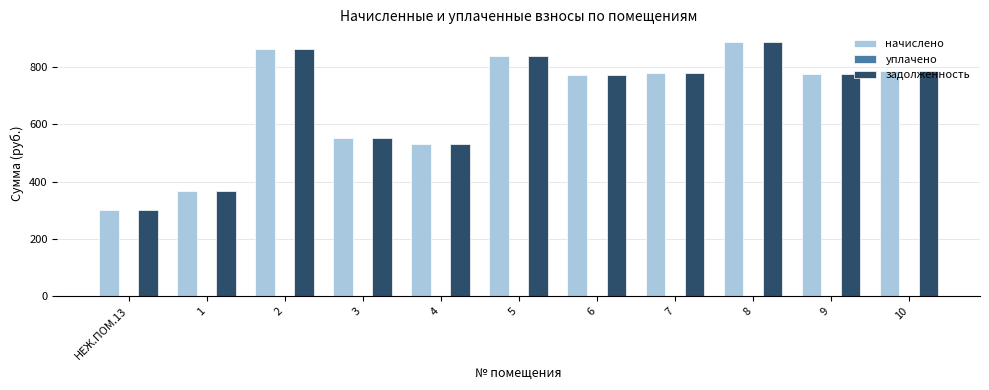

What is the difference between the maximum and second lowest values in the начислено series?

518.2